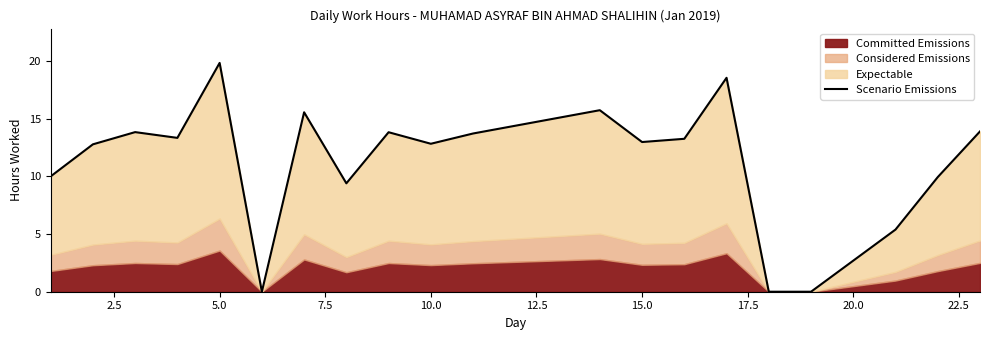

True or false: the data shows 6.3 at 17.5.

False